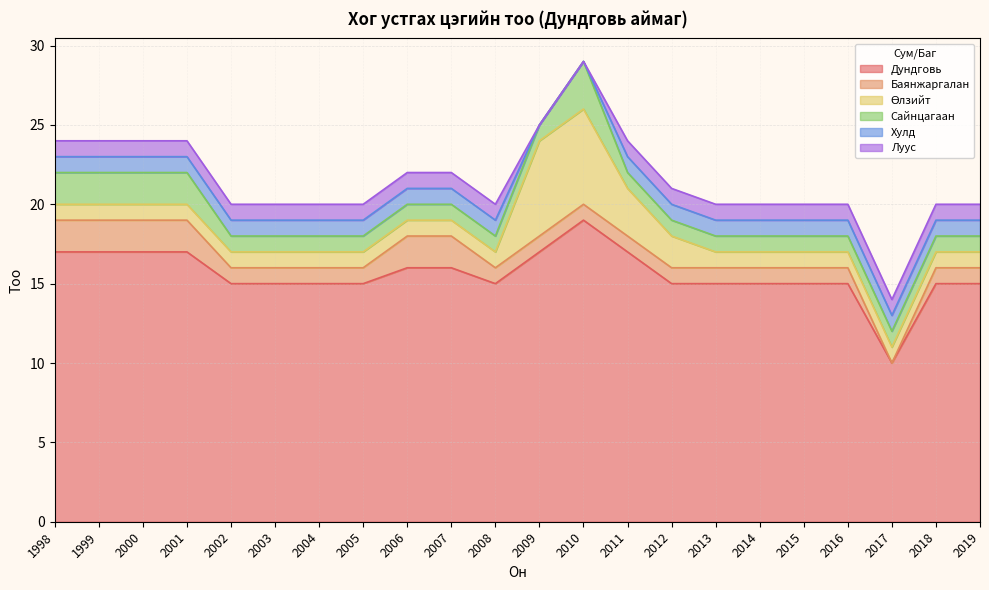

Rank the series at 1998 from lowest to highest value.

Өлзийт, Хулд, Луус, Баянжаргалан, Сайнцагаан, Дундговь